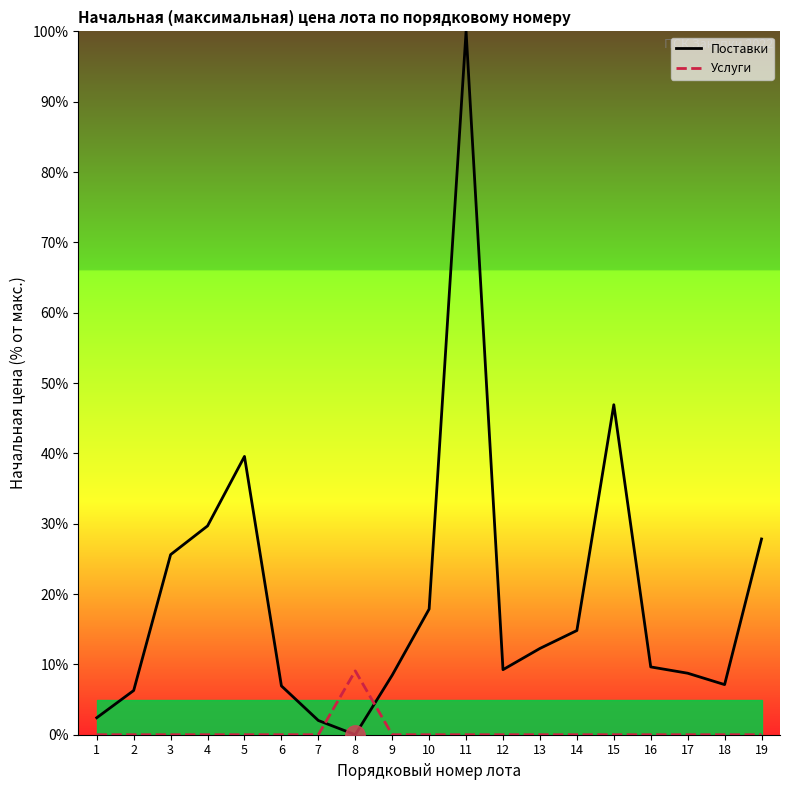

Rank the series by their average value, from highest to lowest.

Поставки, Услуги